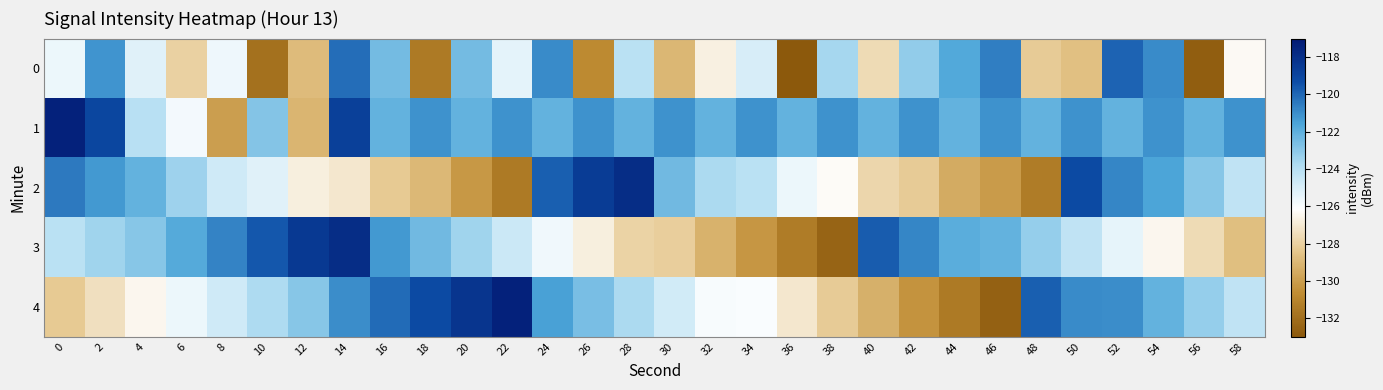

Between 8 and 10, which series saw the biggest shift?

1